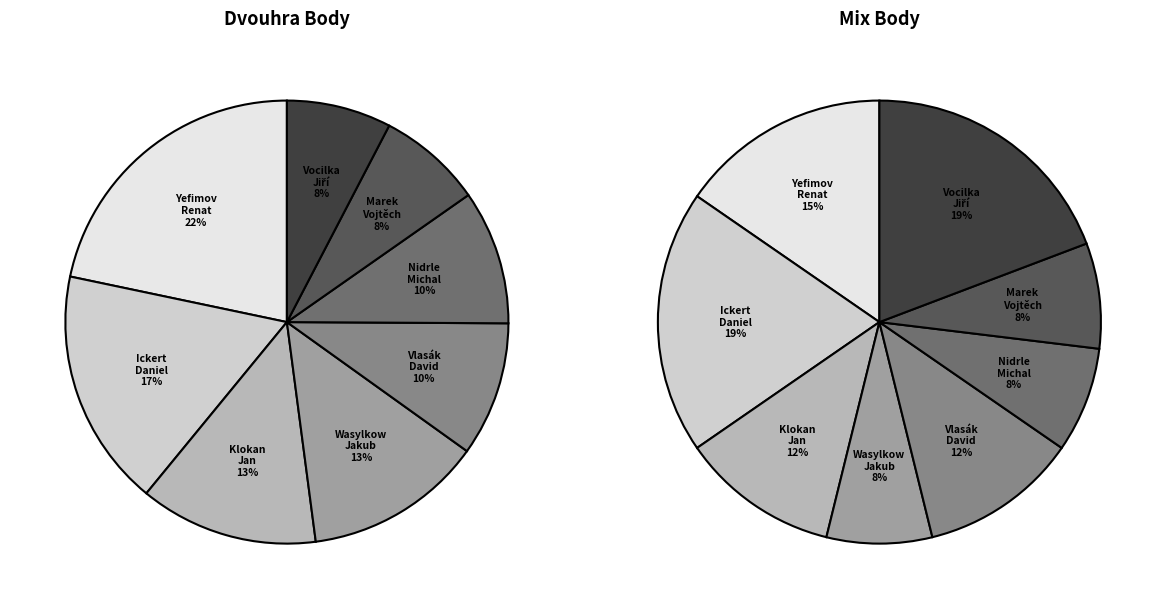

True or false: Yefimov Renat accounts for 27% of the total.

False